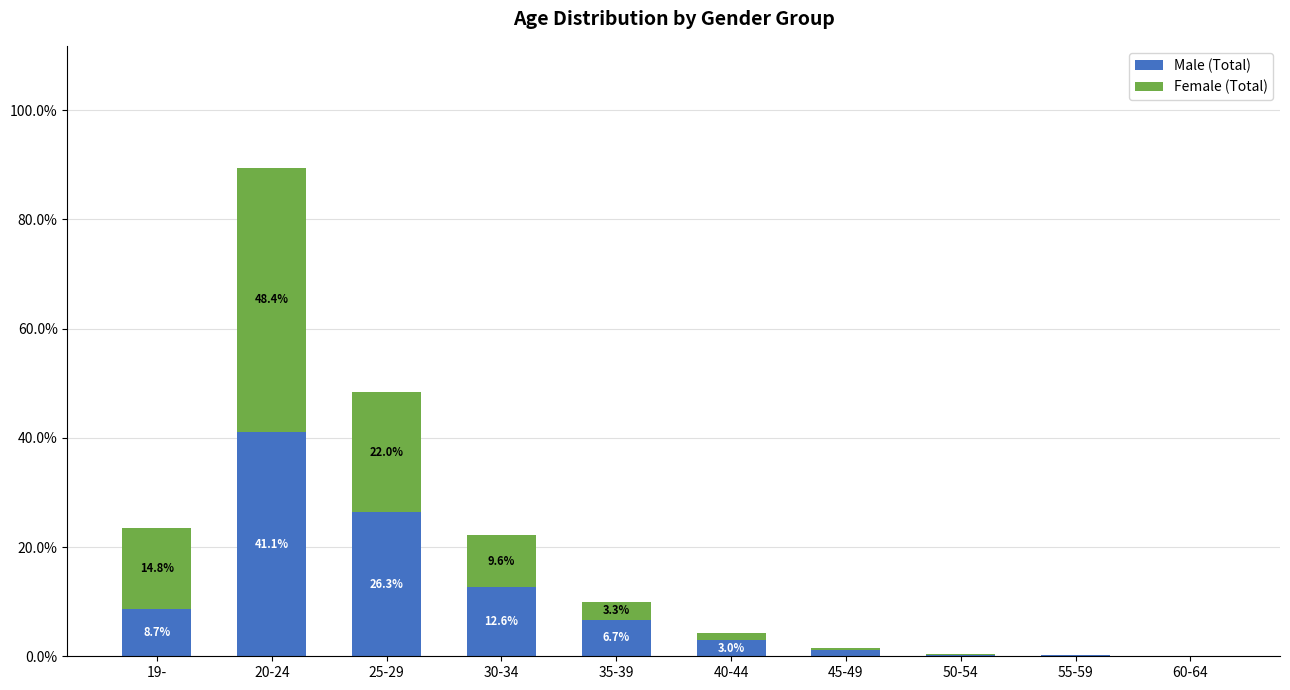

How many categories are shown in the chart?

10